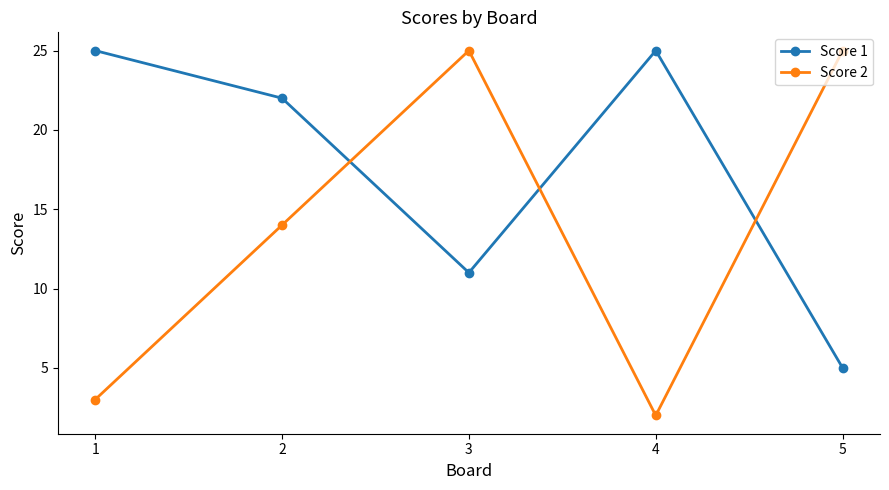

Does the chart display data point markers on the line(s)?

Yes